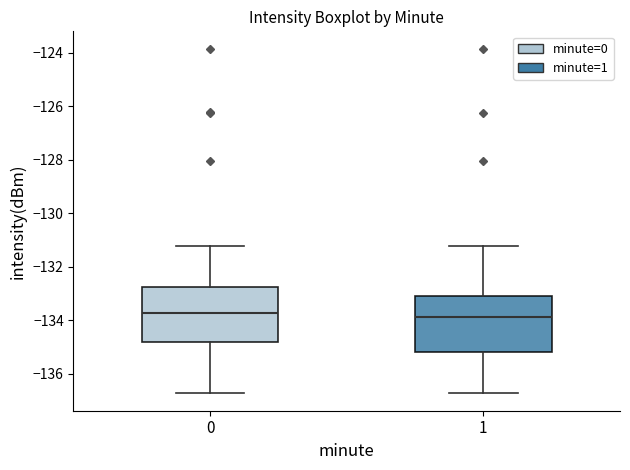

Reading left to right, transcribe this box plot: for each box, give where its median line is, the range the box spans, and where its two whiskers end, as read against the y-axis. The values are not printed on the chart, so give them approximately, as read against the axis.

0: median -133.8, box -134.8 to -132.8, whiskers -136.8 to -131.2
1: median -133.8, box -135.2 to -133.0, whiskers -136.8 to -131.2